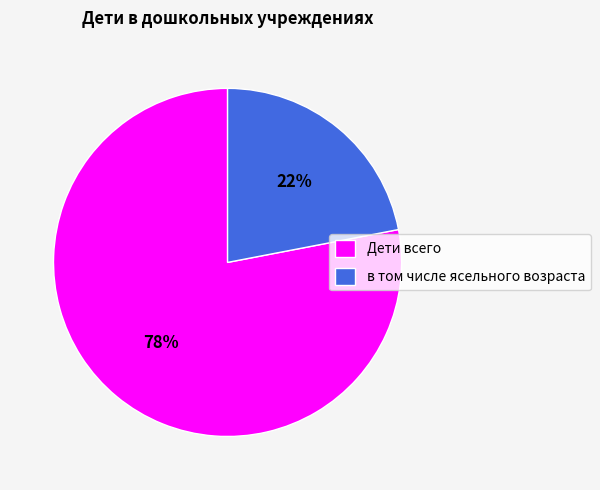

What is the majority slice?

Дети всего